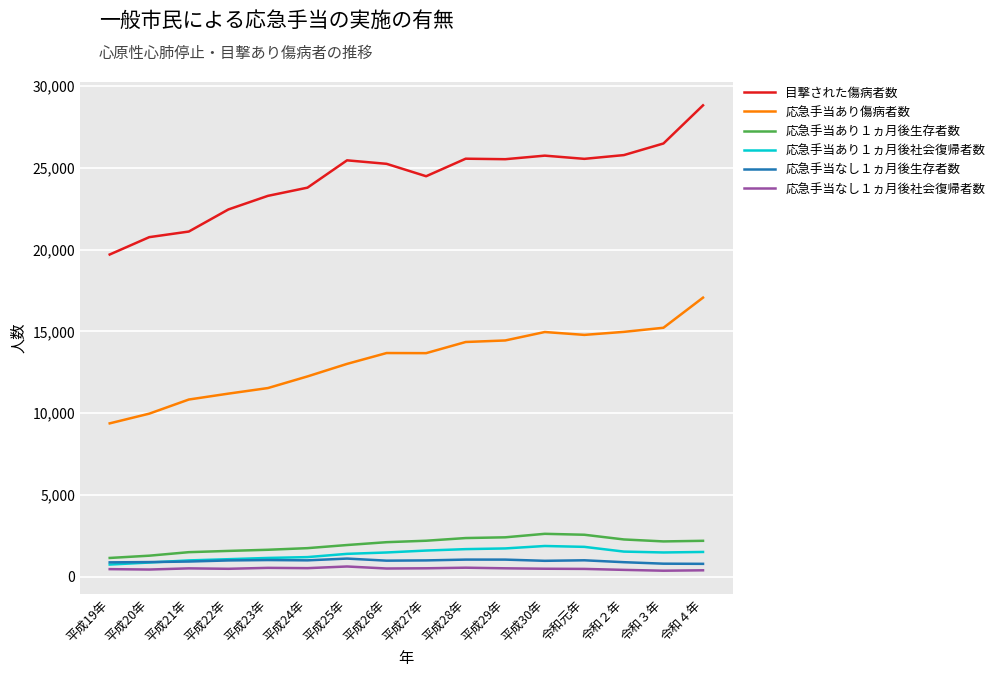

At which category is the sum across all series the highest?

令和４年